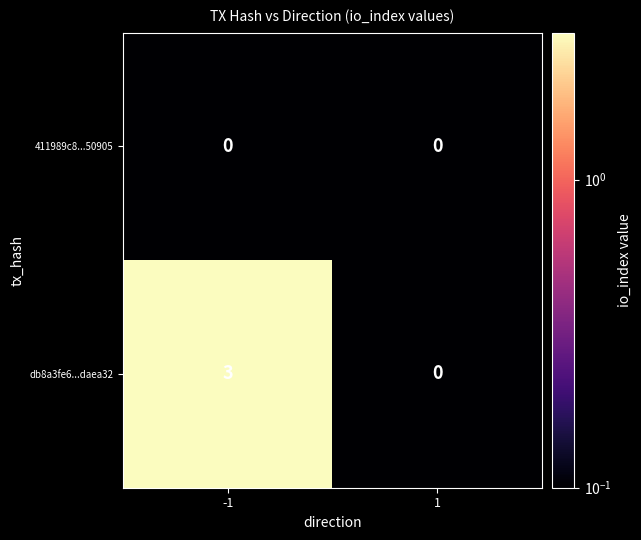

What is the maximum value shown in the chart?

3